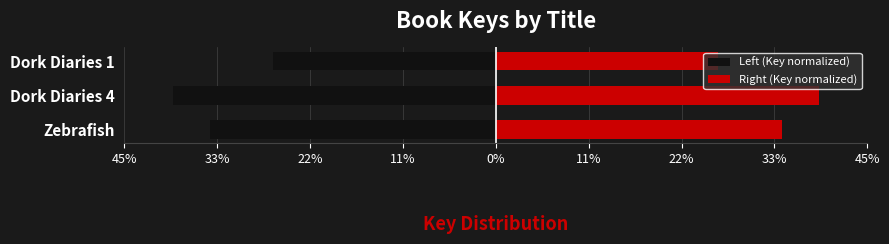

What is the value of the Left (Key normalized) bar at the 1st from the left?

-34.4